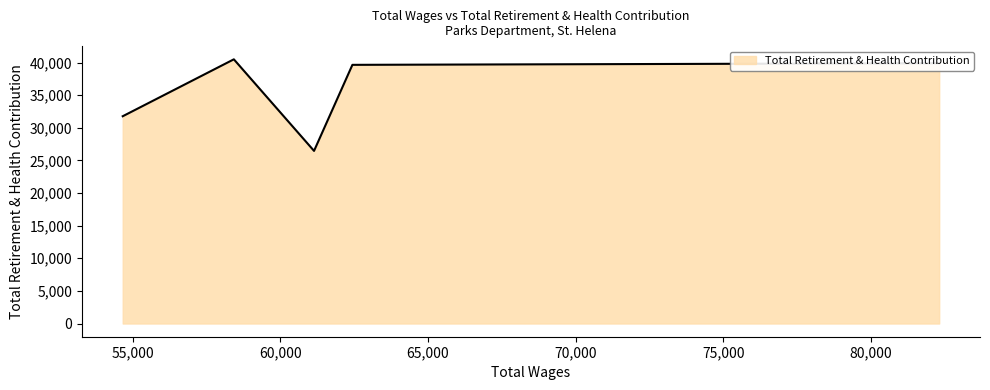

What is the average value?

35662